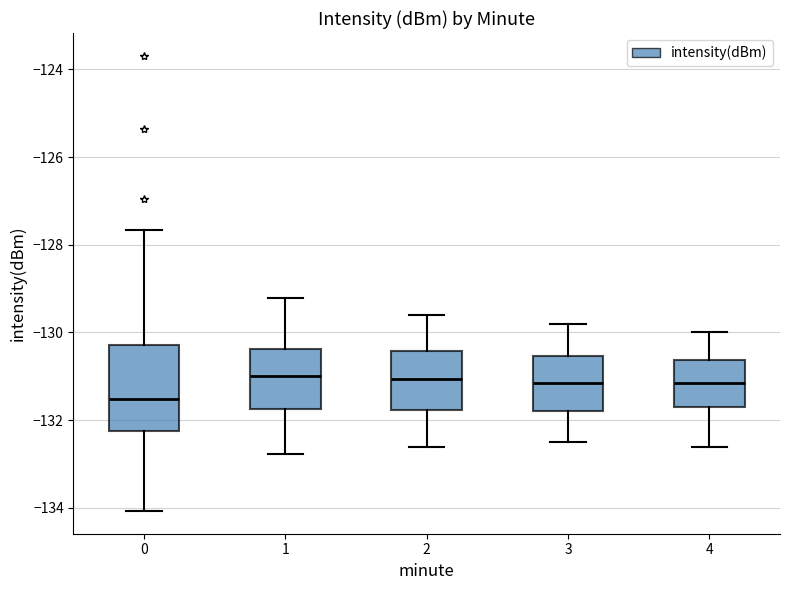

Which box is the tallest, from its lower edge to its upper edge?

0